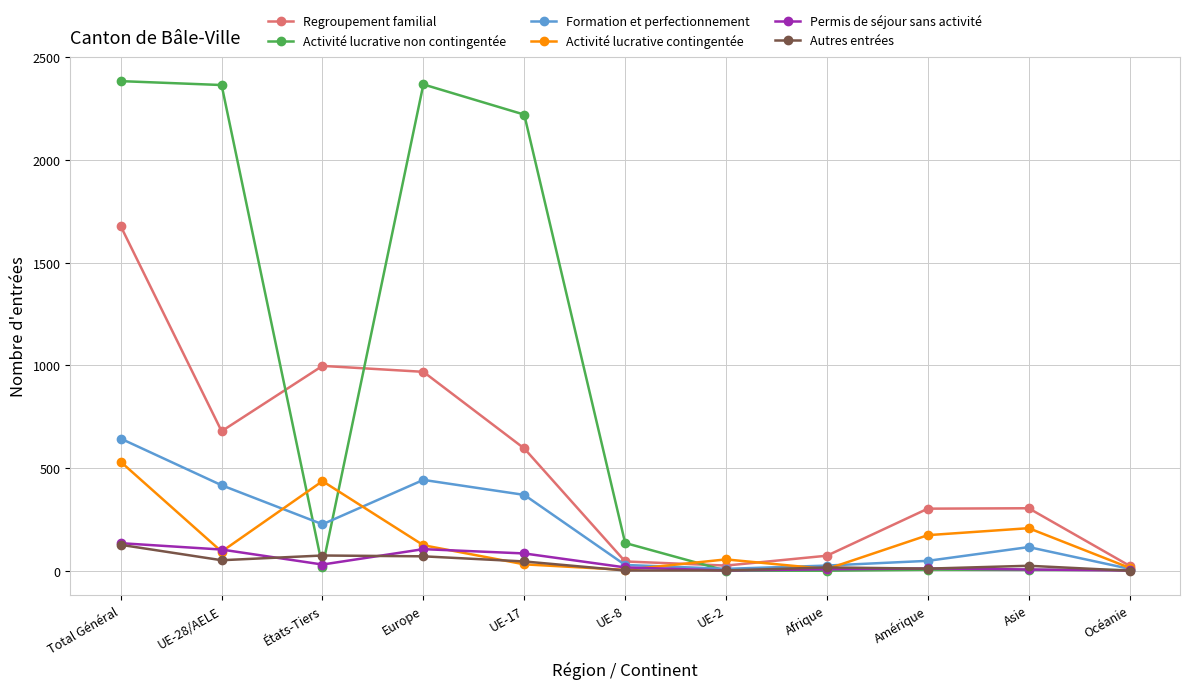

True or false: Formation et perfectionnement has more than 0 interior local peaks.

True